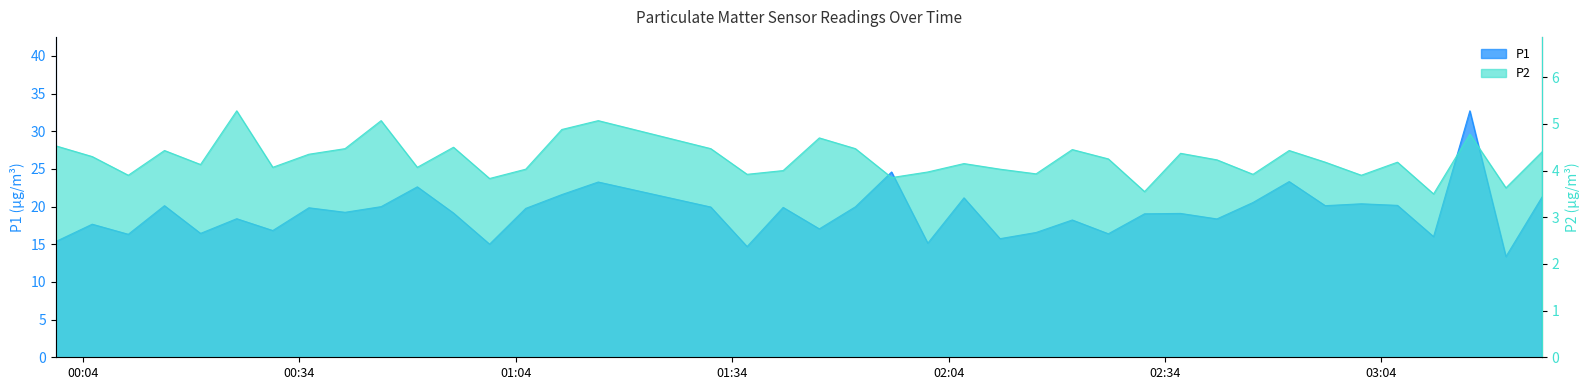

Count the number of data series in this chart.

2